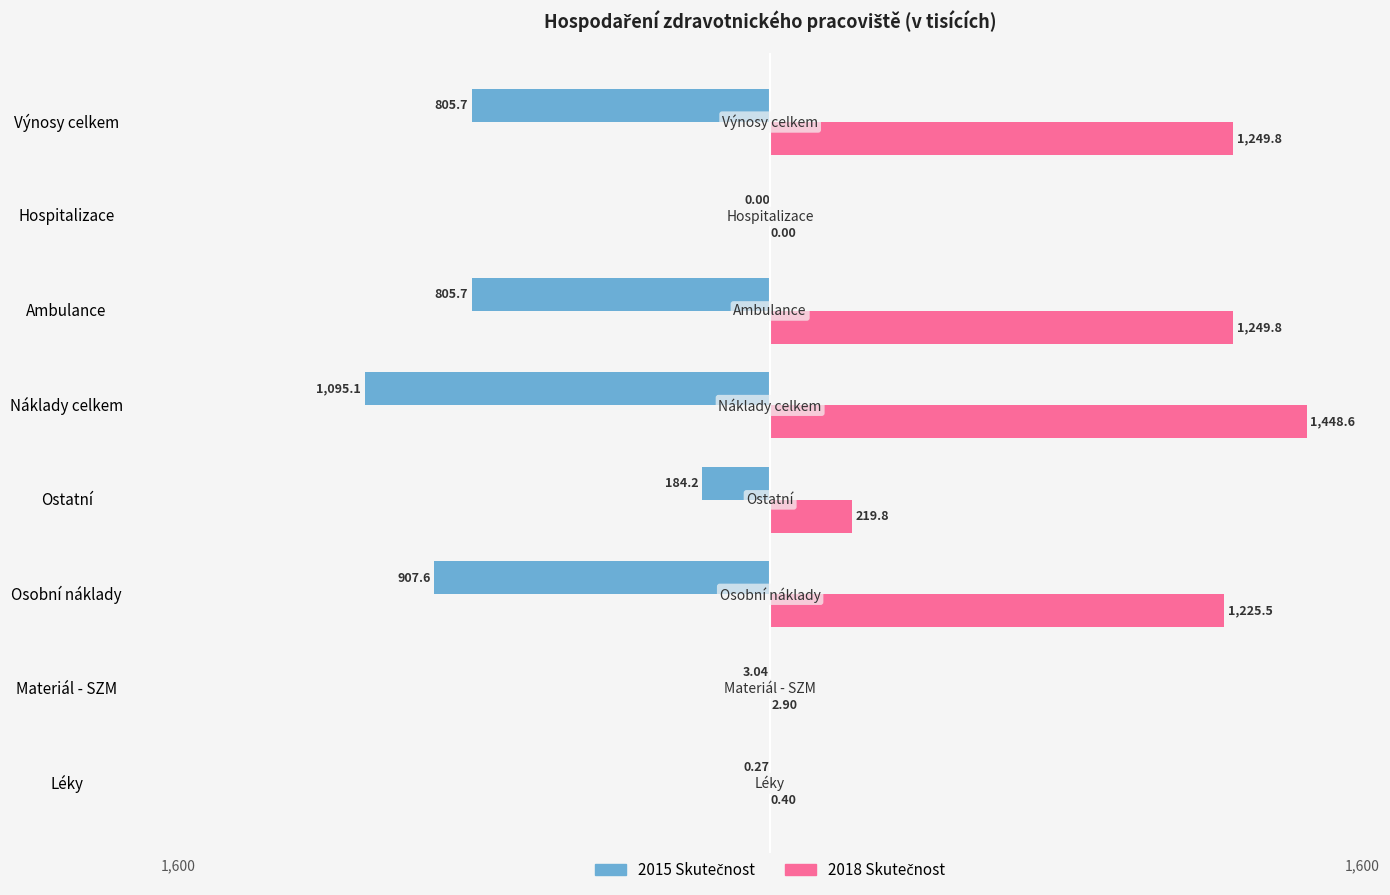

Which category has the highest value across all series?

Náklady celkem